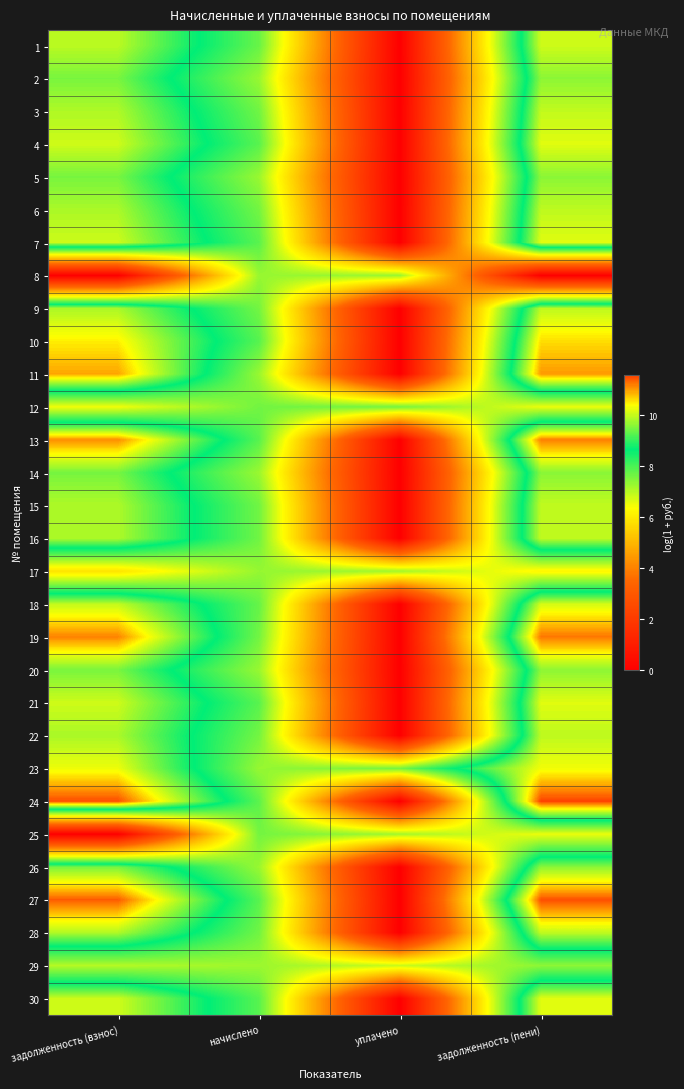

Reading left to right, transcribe all the data shown in this chart.

1: задолженность (взнос)=9.9	начислено=7.7	уплачено=0.0	задолженность (пени)=10.1
2: задолженность (взнос)=9.5	начислено=7.3	уплачено=0.0	задолженность (пени)=9.6
3: задолженность (взнос)=9.8	начислено=7.7	уплачено=0.0	задолженность (пени)=10.0
4: задолженность (взнос)=10.1	начислено=7.9	уплачено=0.0	задолженность (пени)=10.2
5: задолженность (взнос)=9.5	начислено=7.3	уплачено=0.0	задолженность (пени)=9.6
6: задолженность (взнос)=9.8	начислено=7.6	уплачено=0.0	задолженность (пени)=9.9
7: задолженность (взнос)=10.0	начислено=7.9	уплачено=0.0	задолженность (пени)=10.2
8: задолженность (взнос)=0.0	начислено=7.3	уплачено=7.3	задолженность (пени)=0.0
9: задолженность (взнос)=9.8	начислено=7.6	уплачено=0.0	задолженность (пени)=9.9
10: задолженность (взнос)=10.5	начислено=7.9	уплачено=0.0	задолженность (пени)=10.6
11: задолженность (взнос)=11.0	начислено=7.3	уплачено=0.0	задолженность (пени)=11.0
12: задолженность (взнос)=6.5	начислено=7.6	уплачено=7.6	задолженность (пени)=6.5
13: задолженность (взнос)=11.1	начислено=7.9	уплачено=0.0	задолженность (пени)=11.2
14: задолженность (взнос)=9.5	начислено=7.3	уплачено=0.0	задолженность (пени)=9.6
15: задолженность (взнос)=9.8	начислено=7.7	уплачено=0.0	задолженность (пени)=10.0
16: задолженность (взнос)=9.8	начислено=7.7	уплачено=0.0	задолженность (пени)=10.0
17: задолженность (взнос)=5.9	начислено=7.3	уплачено=7.2	задолженность (пени)=6.2
18: задолженность (взнос)=10.0	начислено=7.8	уплачено=0.0	задолженность (пени)=10.1
19: задолженность (взнос)=11.2	начислено=7.6	уплачено=0.0	задолженность (пени)=11.2
20: задолженность (взнос)=9.5	начислено=7.3	уплачено=0.0	задолженность (пени)=9.6
21: задолженность (взнос)=10.1	начислено=7.9	уплачено=0.0	задолженность (пени)=10.2
22: задолженность (взнос)=9.8	начислено=7.6	уплачено=0.0	задолженность (пени)=9.9
23: задолженность (взнос)=10.3	начислено=7.3	уплачено=7.6	задолженность (пени)=10.3
24: задолженность (взнос)=11.5	начислено=7.8	уплачено=0.0	задолженность (пени)=11.6
25: задолженность (взнос)=0.0	начислено=7.6	уплачено=7.2	задолженность (пени)=6.5
26: задолженность (взнос)=9.5	начислено=7.3	уплачено=0.0	задолженность (пени)=9.6
27: задолженность (взнос)=11.4	начислено=7.9	уплачено=0.0	задолженность (пени)=11.5
28: задолженность (взнос)=9.8	начислено=7.7	уплачено=0.0	задолженность (пени)=10.0
29: задолженность (взнос)=7.0	начислено=7.3	уплачено=6.8	задолженность (пени)=7.4
30: задолженность (взнос)=10.1	начислено=7.9	уплачено=0.0	задолженность (пени)=10.2